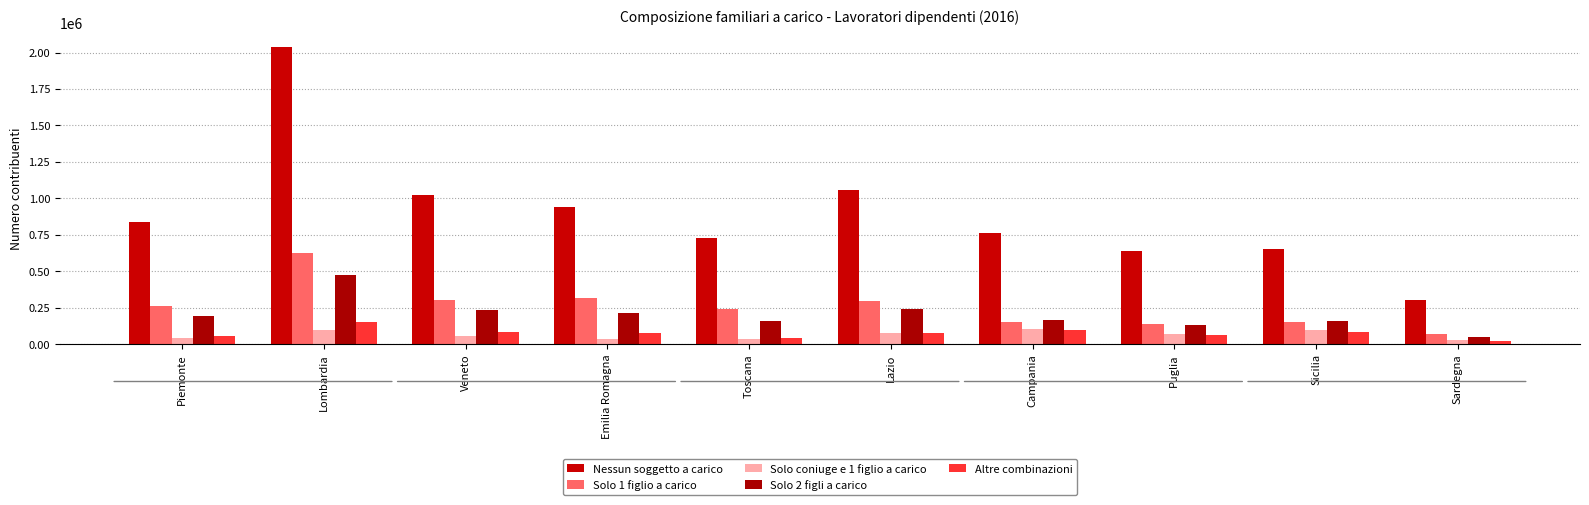

What is the spread (max minus min) of values at Piemonte?

796763